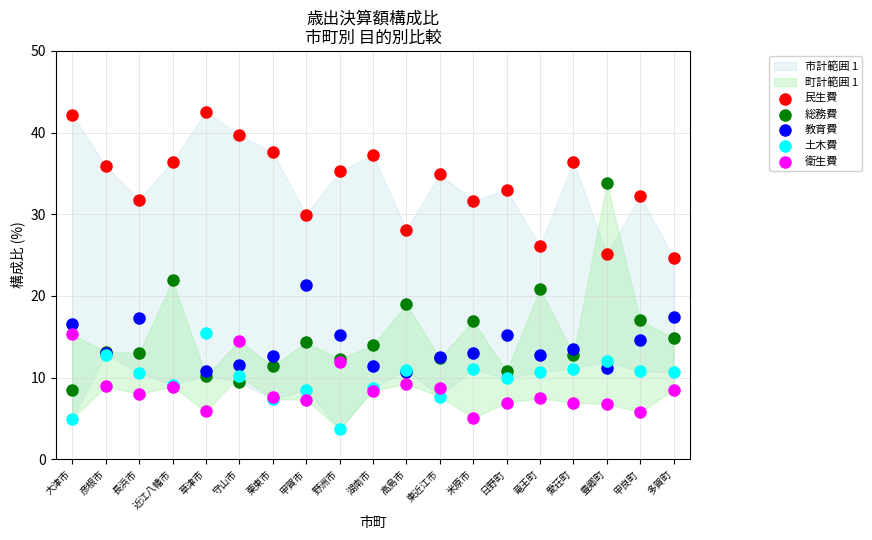

Which series reaches the maximum Y coordinate?

民生費